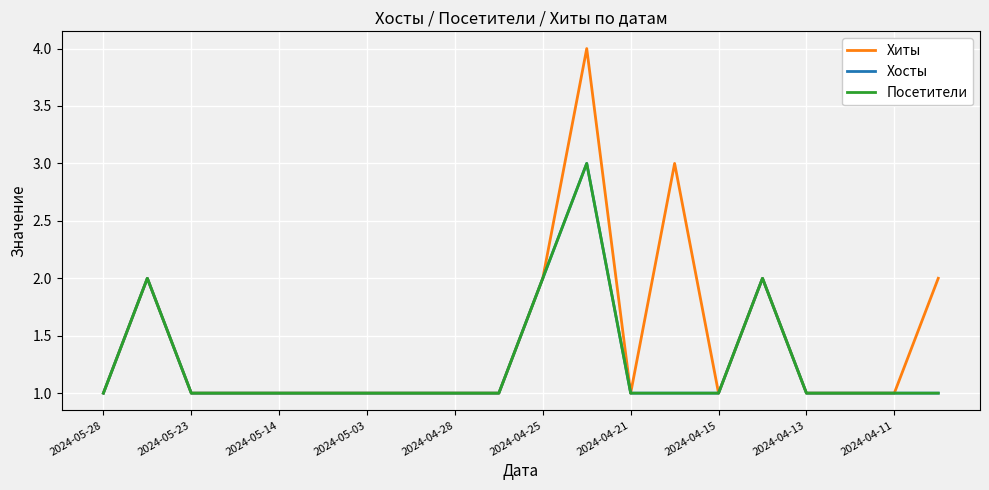

How many lines are shown in the chart?

3